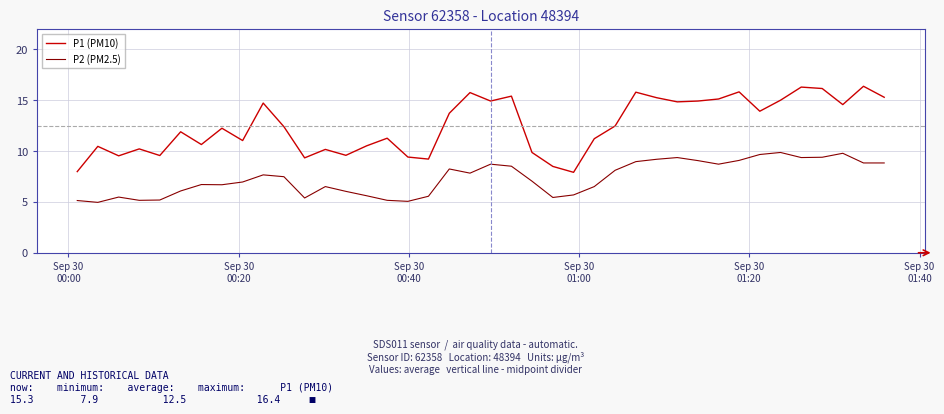

What is the difference between the maximum and minimum values in the P2 (PM2.5) series?

4.9